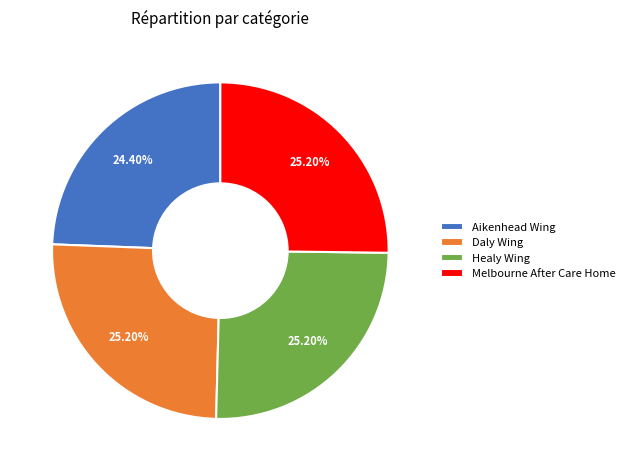

Combined, do Healy Wing and Daly Wing account for over 50%?

Yes